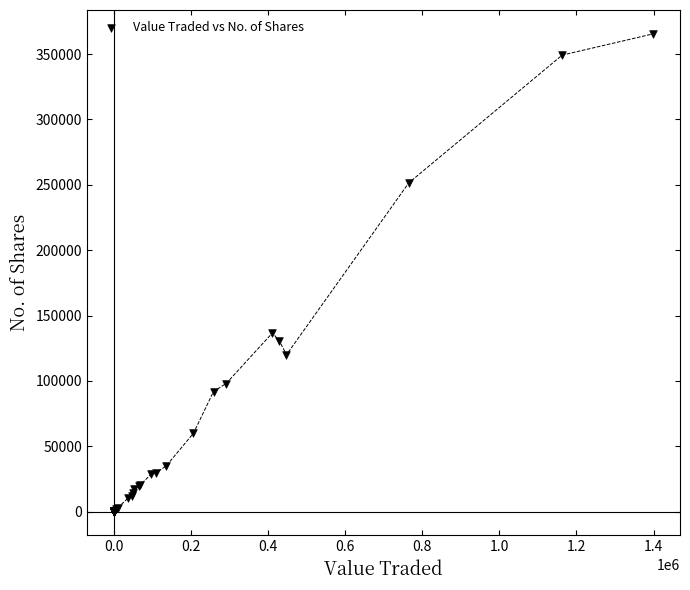

What Y value in the scatter plot is closest to 182728?

136700